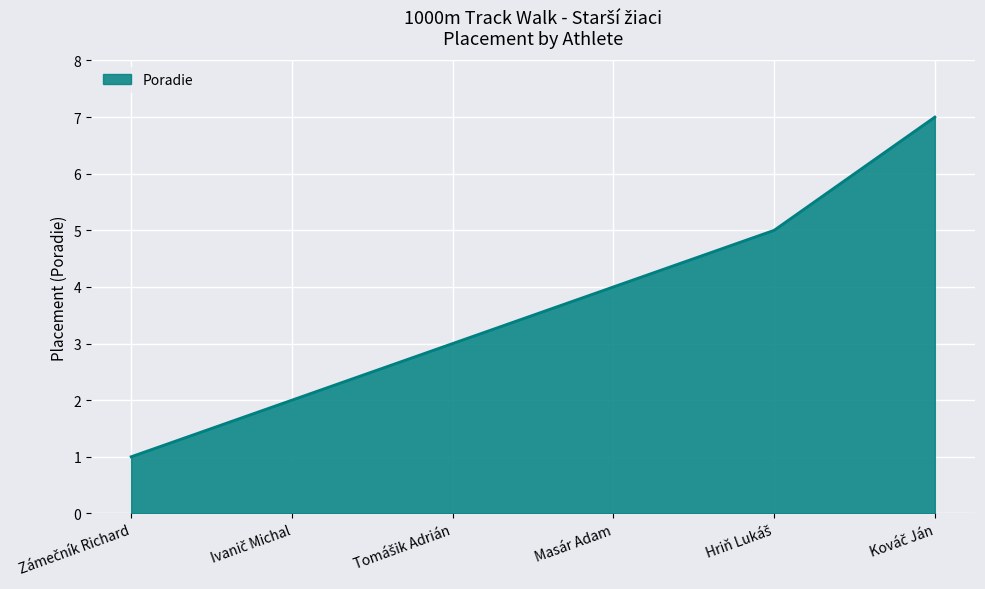

Reading left to right, what are all the values shown in this chart?

1	2	3	4	5	7